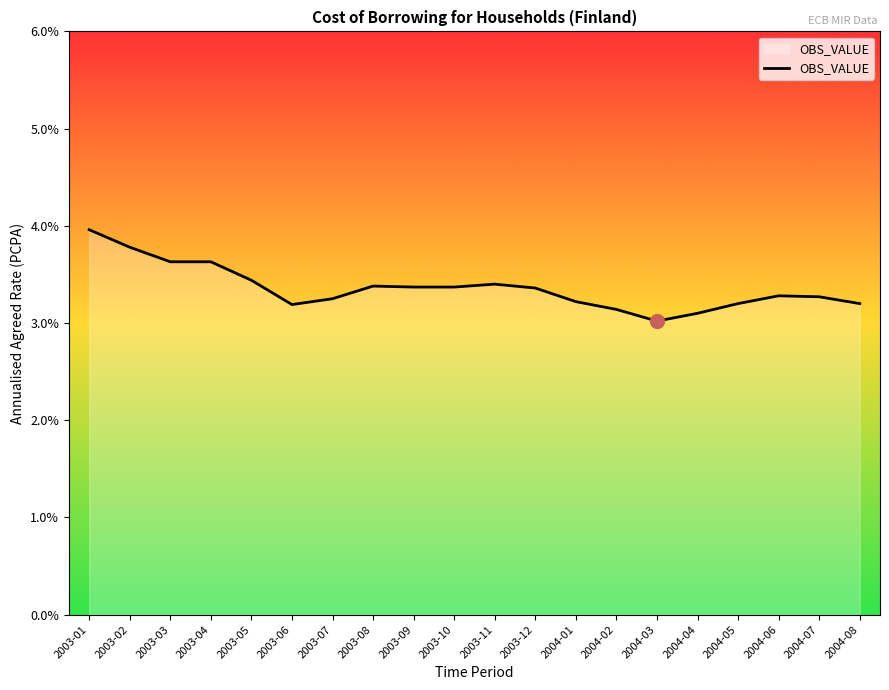

Is it true that the value at 2003-03 is 1.7?

False